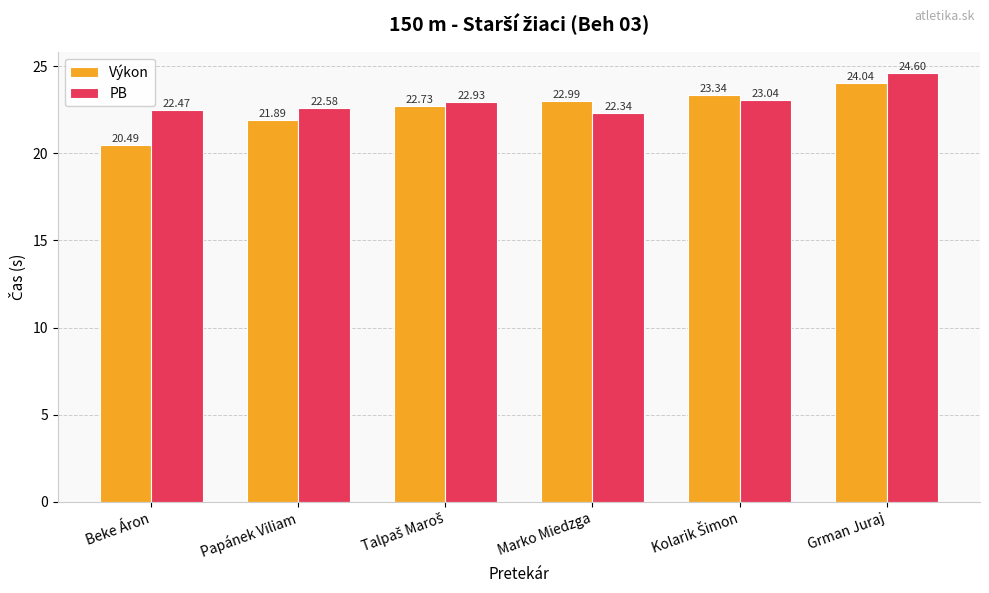

Does the chart contain stacked bars?

No